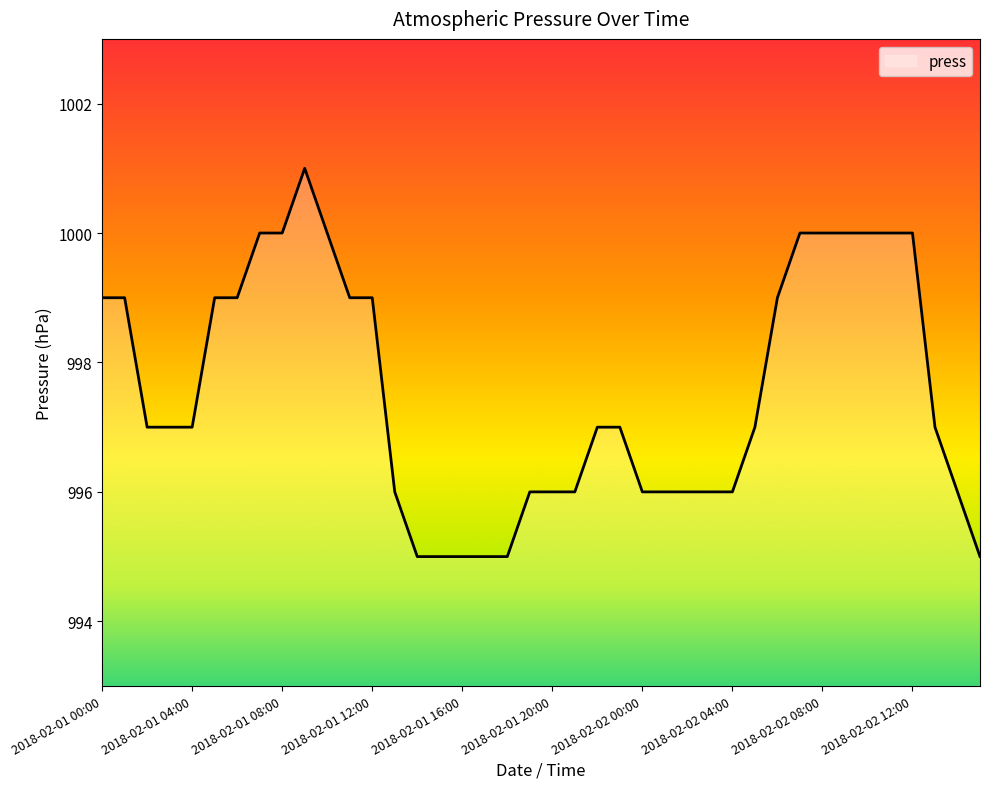

What is the maximum value shown in the chart?

1001